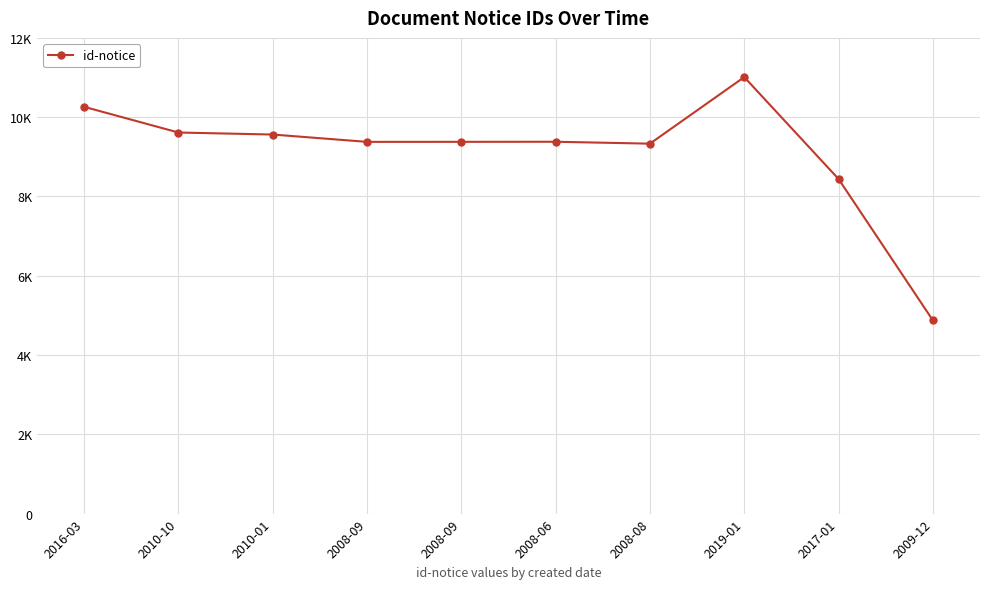

The chart shows a value of 11011 at 2019-01. True or false?

True